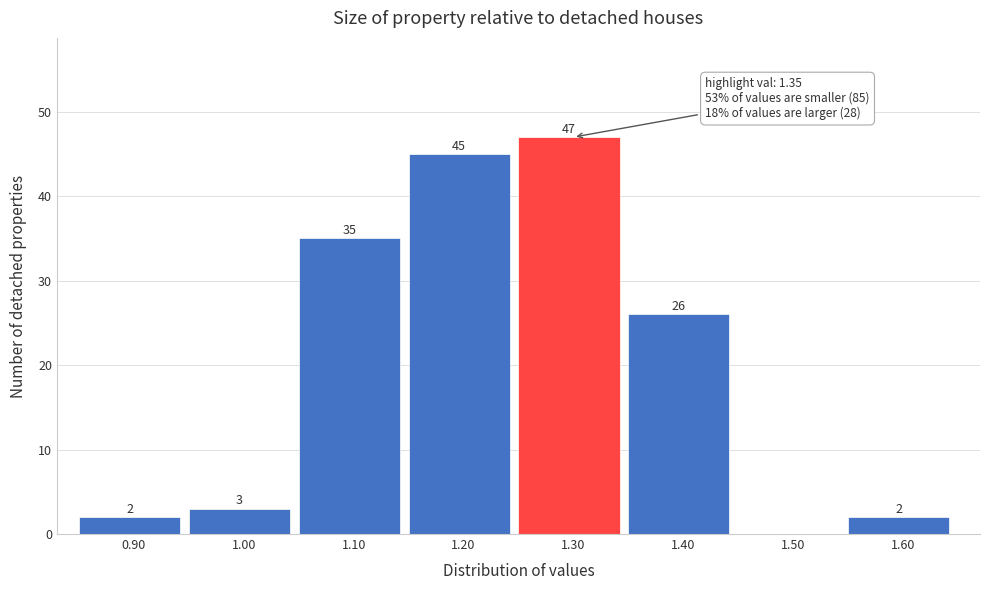

Reading left to right, transcribe all the data shown in this chart.

0.90=2	1.00=3	1.10=35	1.20=45	1.30=47	1.40=26	1.50=0	1.60=2